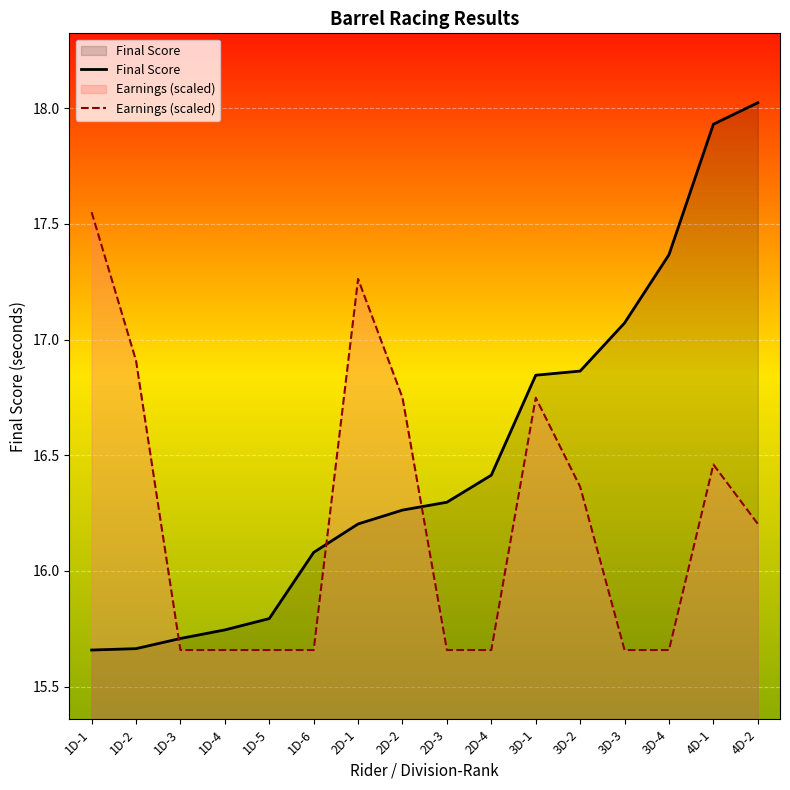

At which label does Earnings (scaled) reach its peak?

1D-1